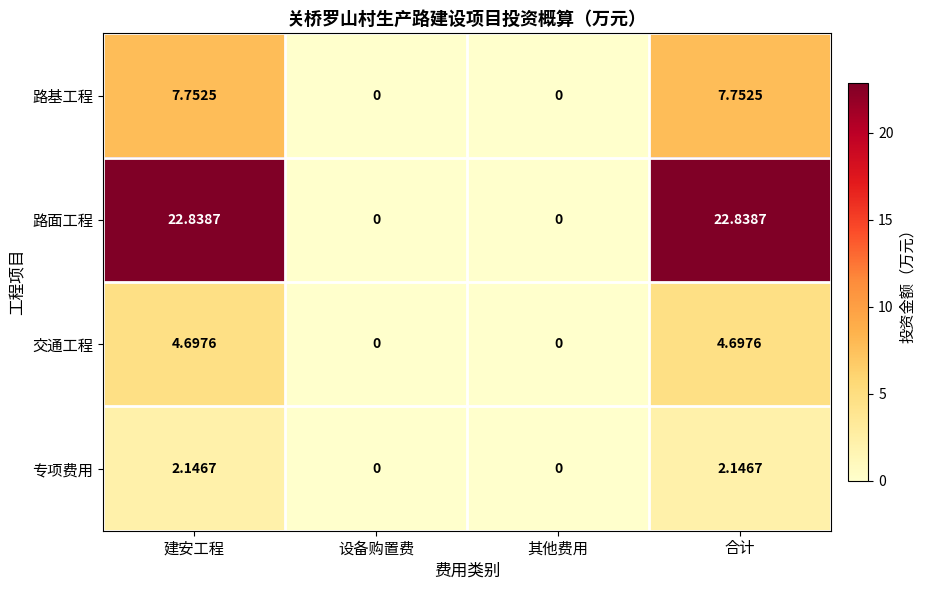

List the series in order of their peak value, lowest first.

专项费用, 交通工程, 路基工程, 路面工程